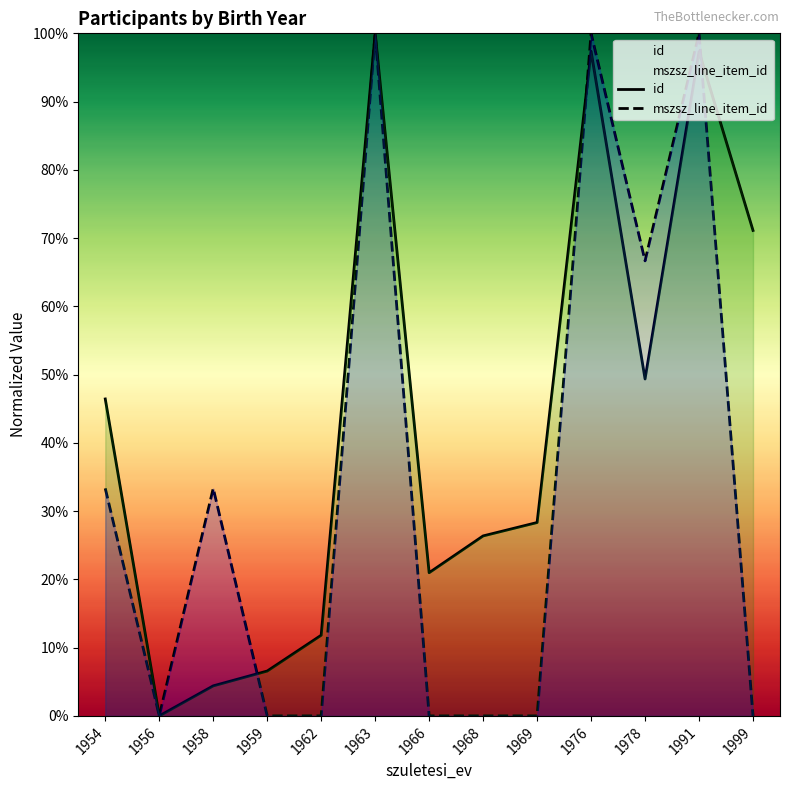

What is the difference between the maximum and minimum values in the id series?

100.0